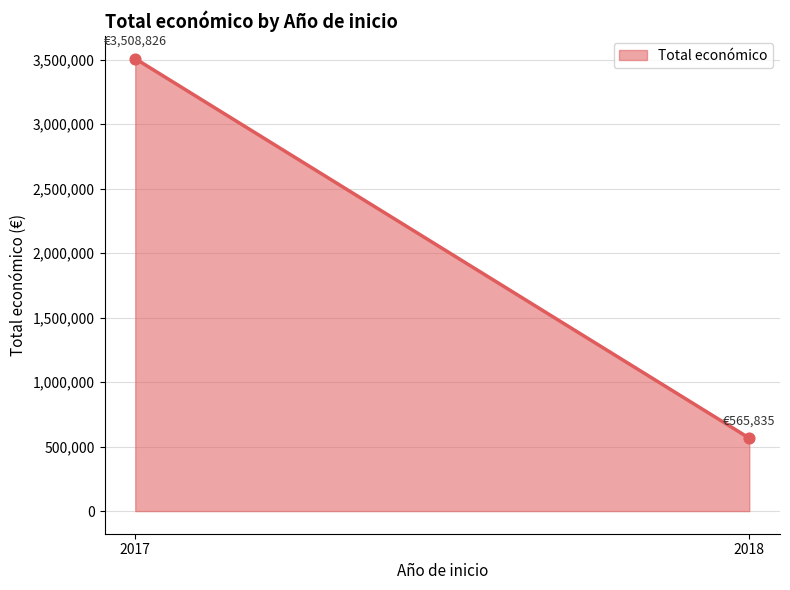

What is the range of Y values (max minus min)?

2942991